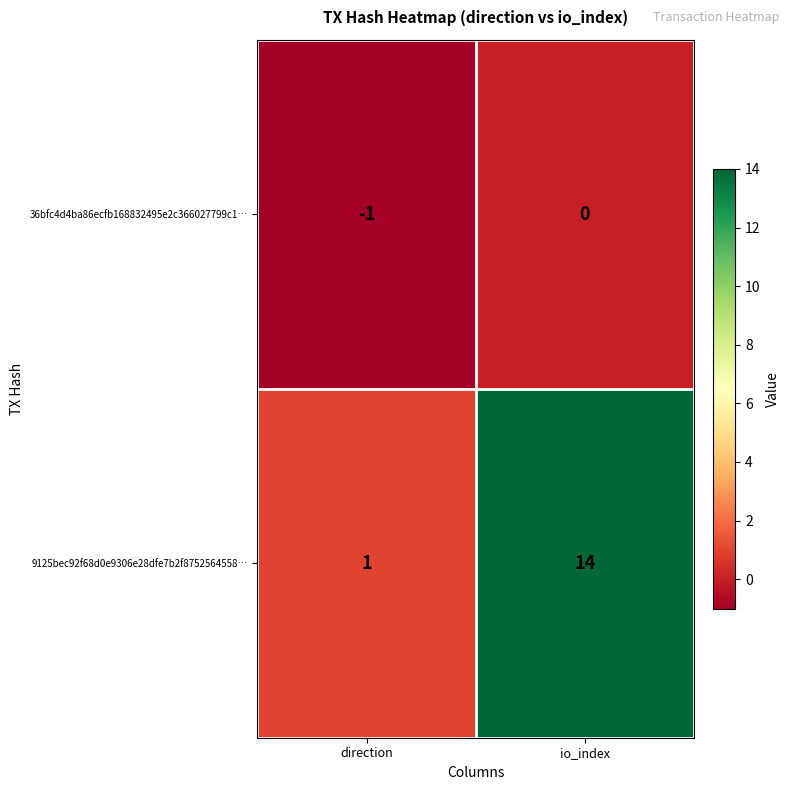

Reading left to right, list all the values displayed in this chart.

36bfc4d4ba86ecfb168832495e2c366027799c1…: direction=-1	io_index=0
9125bec92f68d0e9306e28dfe7b2f8752564558…: direction=1	io_index=14